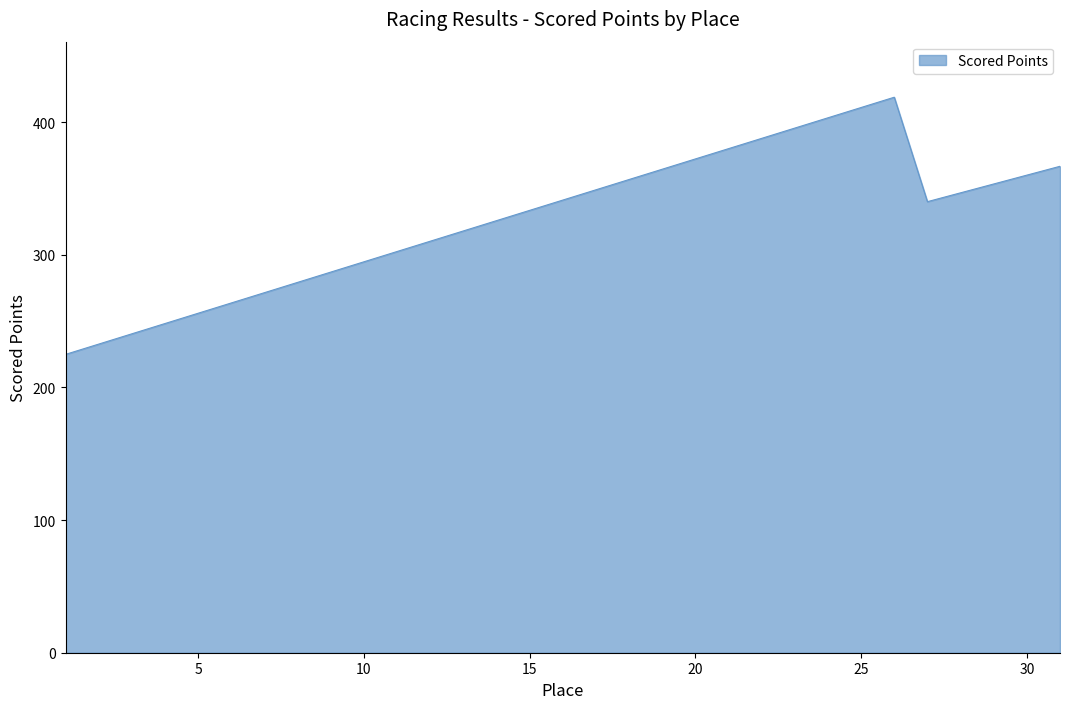

What is the greatest value displayed?

418.7